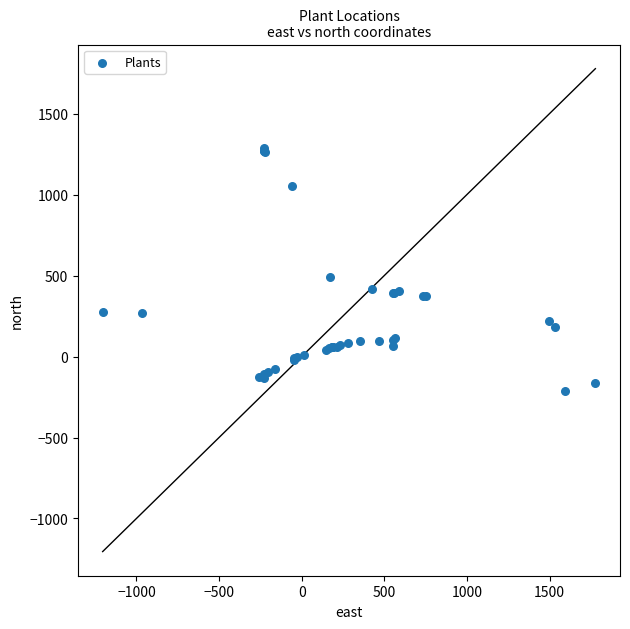

What Y value in the scatter plot is closest to 536?

493.9